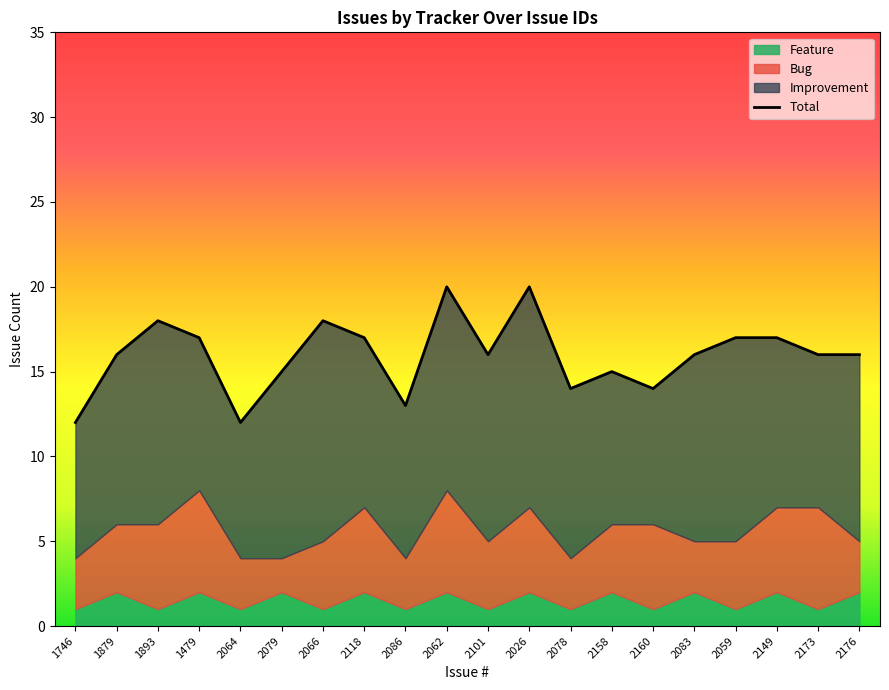

Rank the categories by value from lowest to highest.

1746, 2064, 2086, 2078, 2160, 2079, 2158, 1879, 2101, 2083, 2173, 2176, 1479, 2118, 2059, 2149, 1893, 2066, 2062, 2026